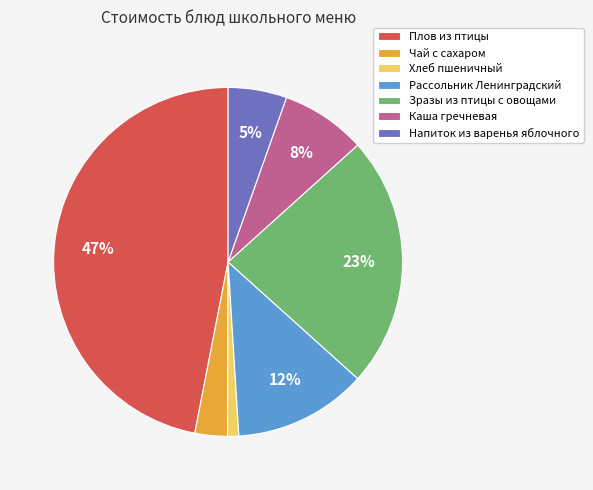

Which category has the biggest portion of the pie?

Плов из птицы